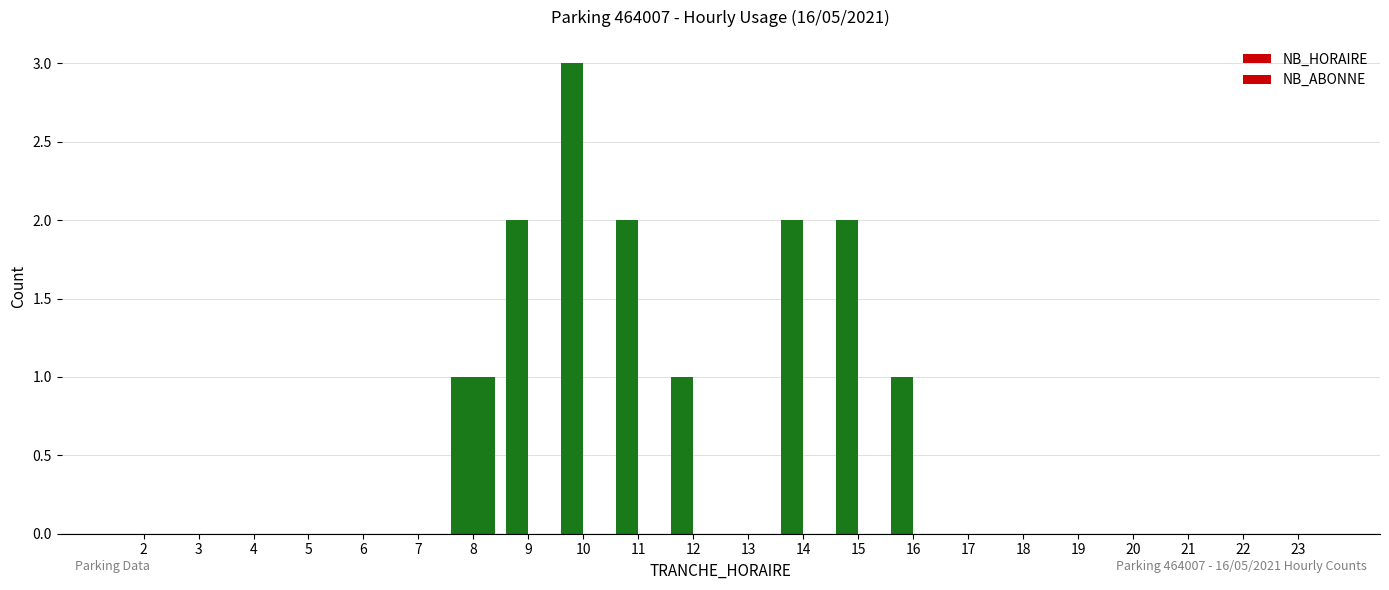

Reading left to right, what are all the values shown in this chart?

NB_HORAIRE: 2=0	3=0	4=0	5=0	6=0	7=0	8=1	9=2	10=3	11=2	12=1	13=0	14=2	15=2	16=1	17=0	18=0	19=0	20=0	21=0	22=0	23=0
NB_ABONNE: 2=0	3=0	4=0	5=0	6=0	7=0	8=1	9=0	10=0	11=0	12=0	13=0	14=0	15=0	16=0	17=0	18=0	19=0	20=0	21=0	22=0	23=0